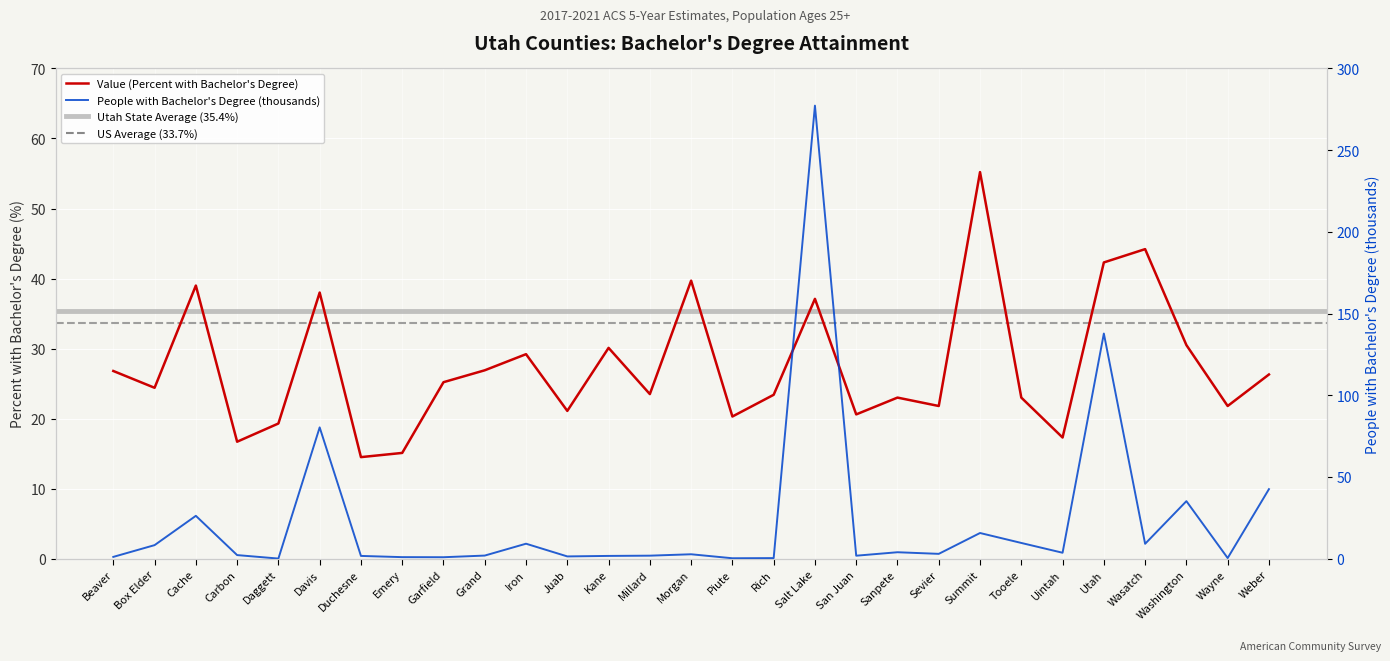

At which label does People (thousands) reach its minimum?

Daggett